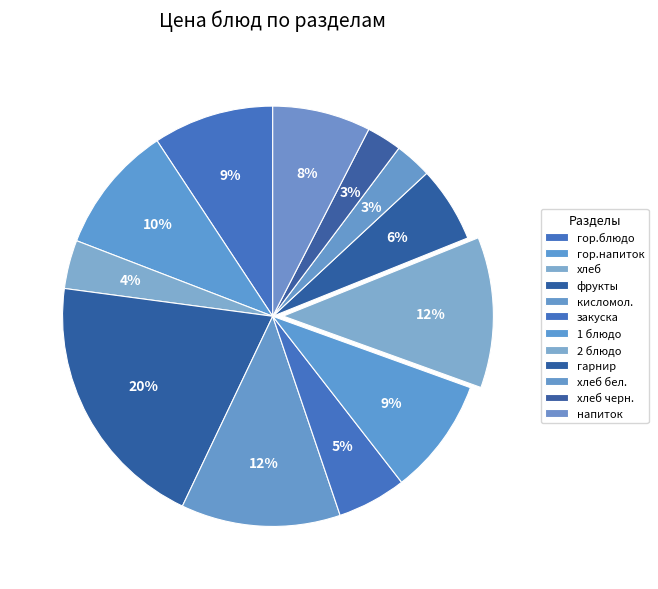

What percentage is the гарнир slice, to the nearest percent?

6%